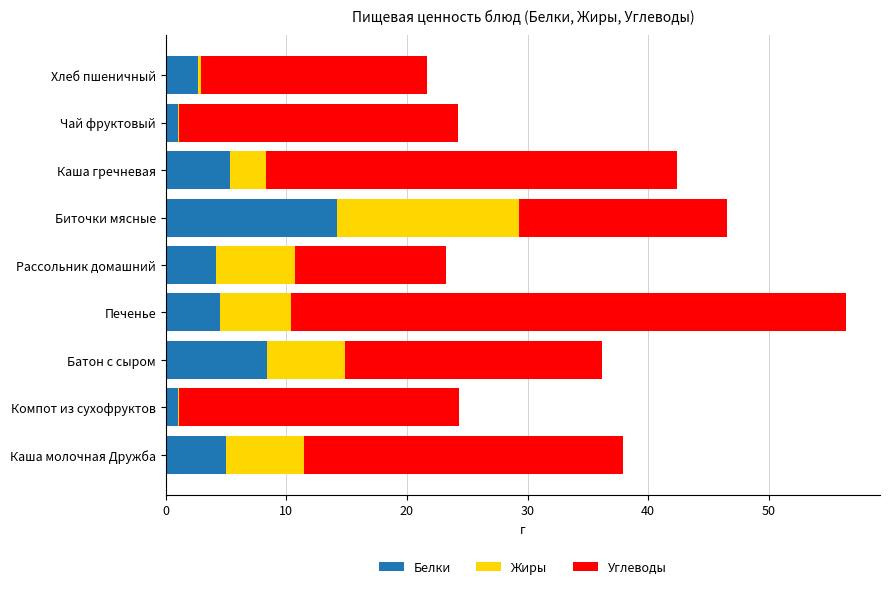

At which category is the sum across all series the highest?

Печенье